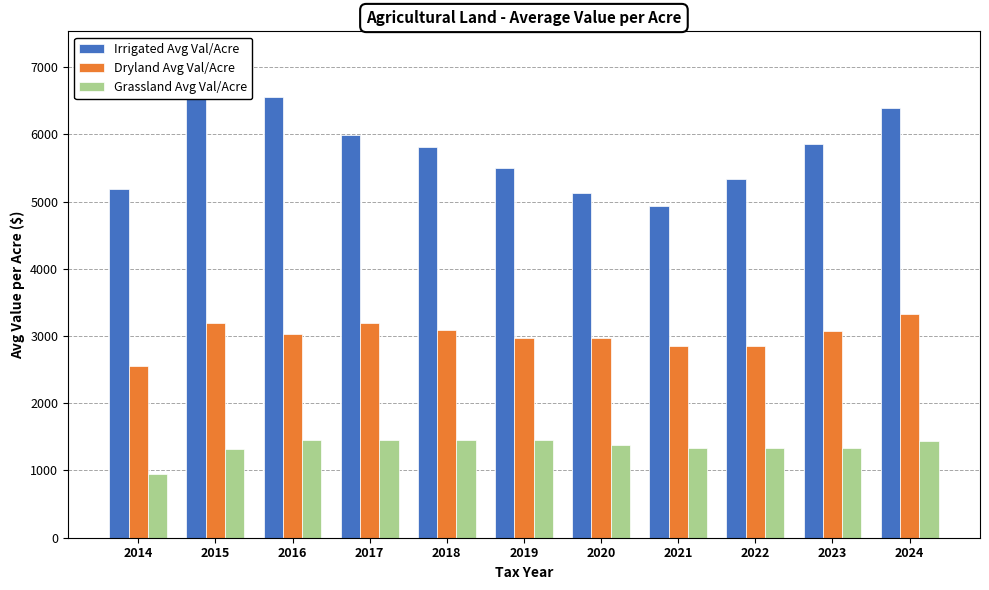

What is the difference between the maximum and minimum values in the Irrigated Avg Val/Acre series?

1617.5